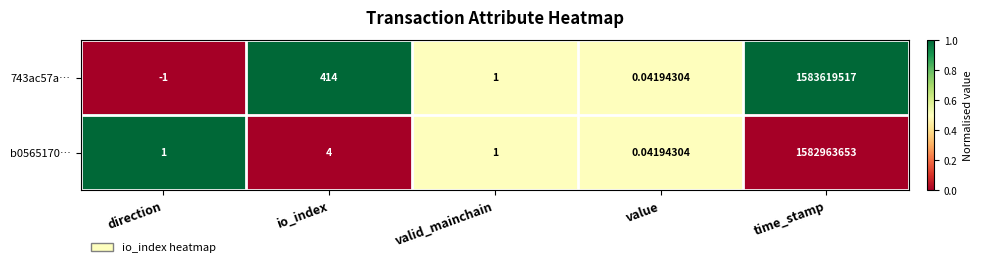

Where is 743ac57a… nearest to the value 791809758?

io_index